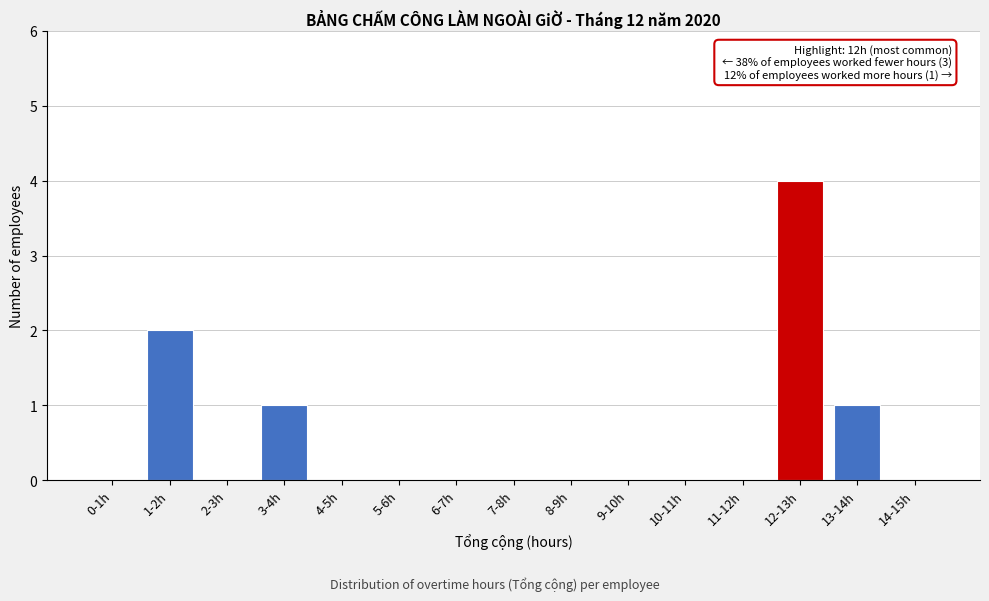

Reading right to left, transcribe all the data shown in this chart.

14-15h=0	13-14h=1	12-13h=4	11-12h=0	10-11h=0	9-10h=0	8-9h=0	7-8h=0	6-7h=0	5-6h=0	4-5h=0	3-4h=1	2-3h=0	1-2h=2	0-1h=0